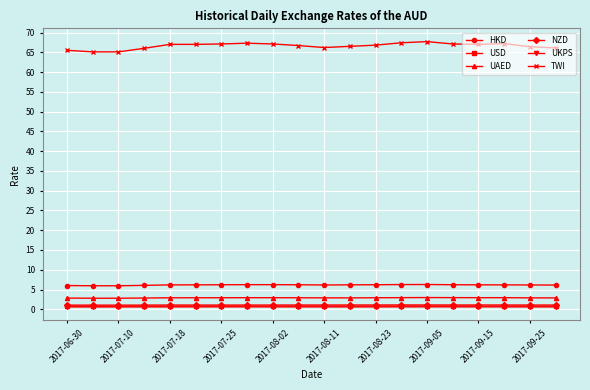

Which series has the widest spread of values?

TWI